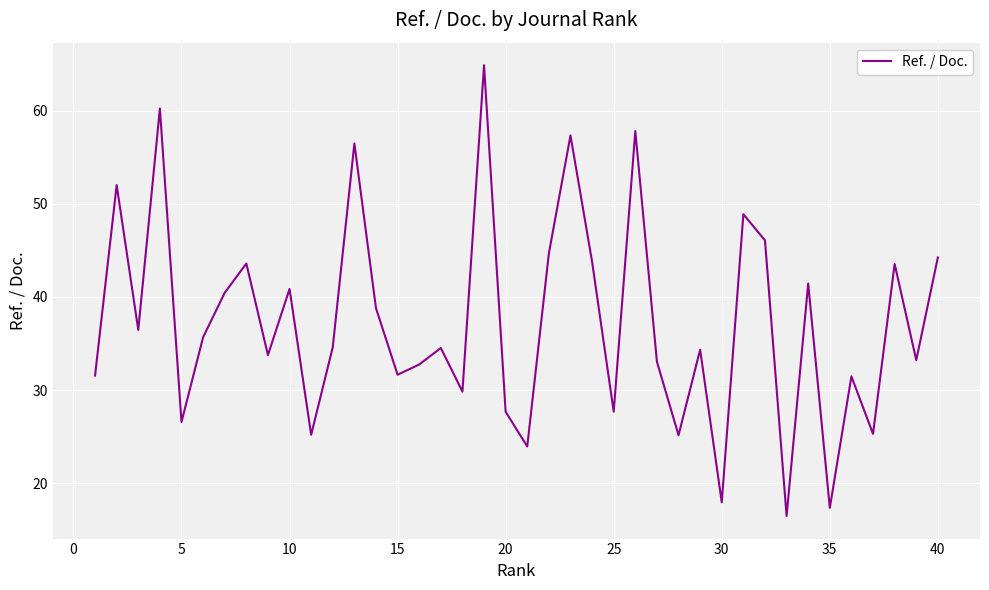

What is the maximum value shown in the chart?

64.9